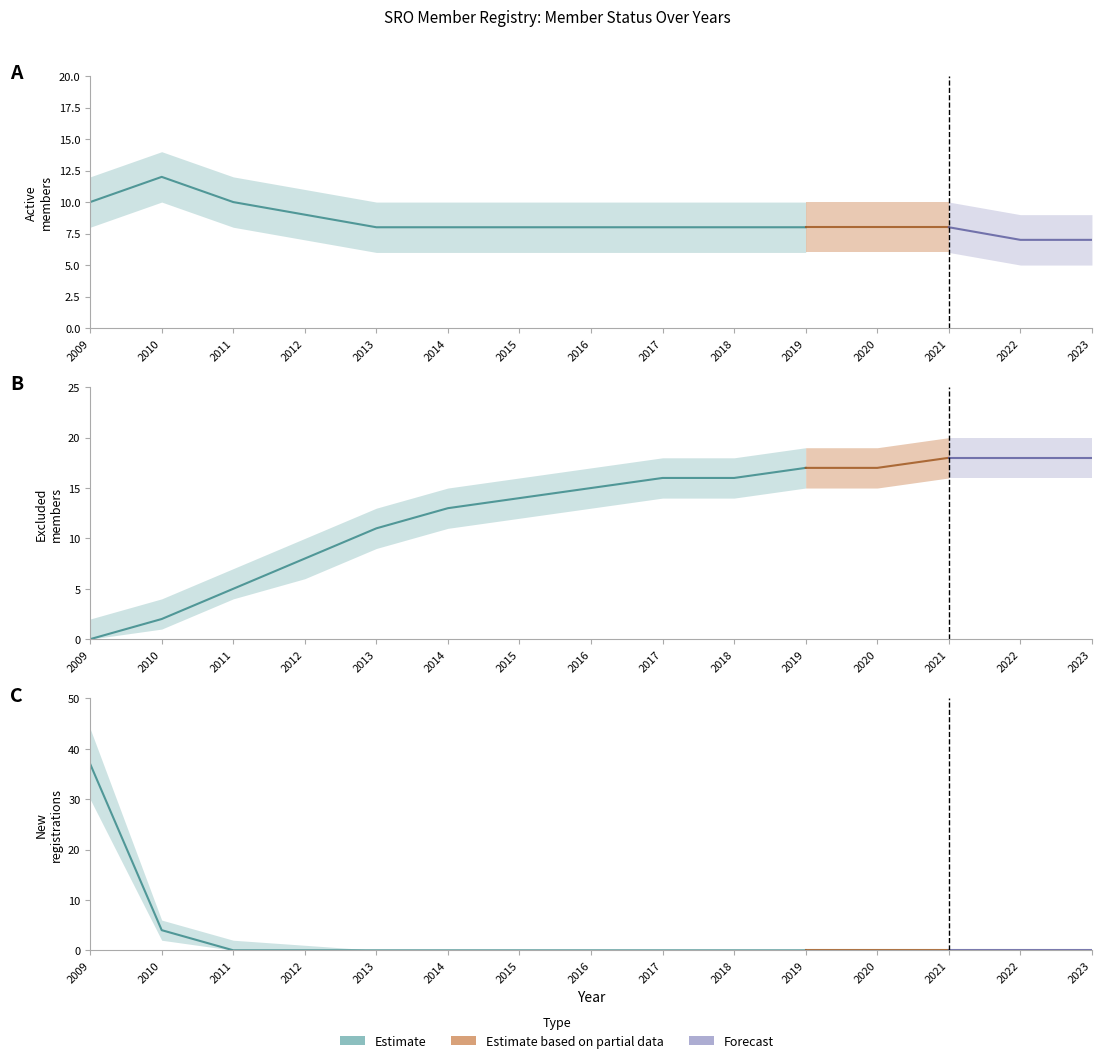

What is the approximate value of Active Members at 2009?

10